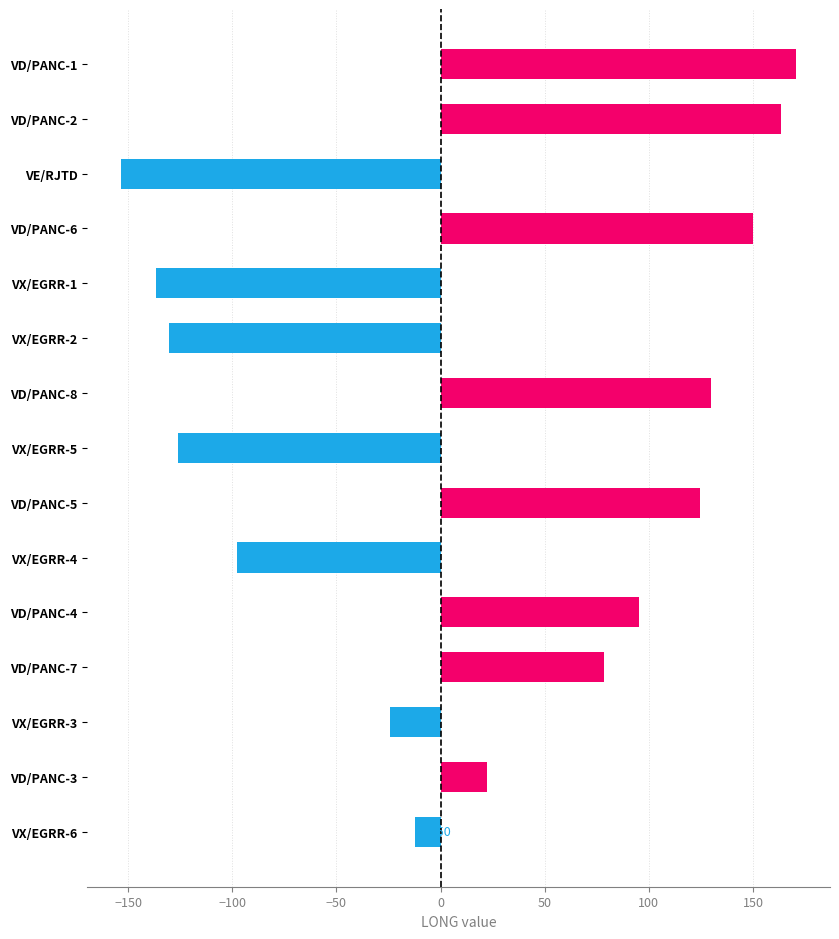

What is the change in value from VE/RJTD to VD/PANC-4?

+248.7